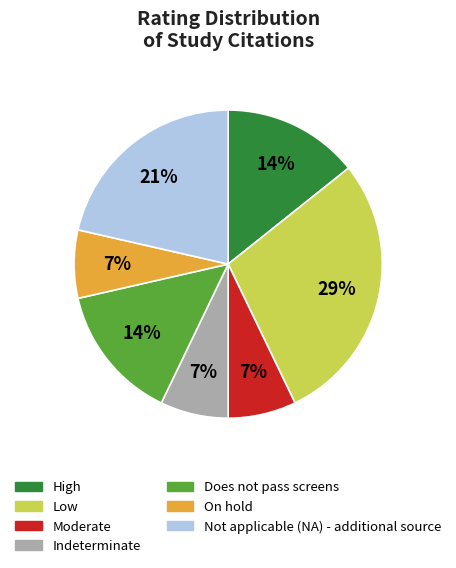

Does any single category account for the majority?

No